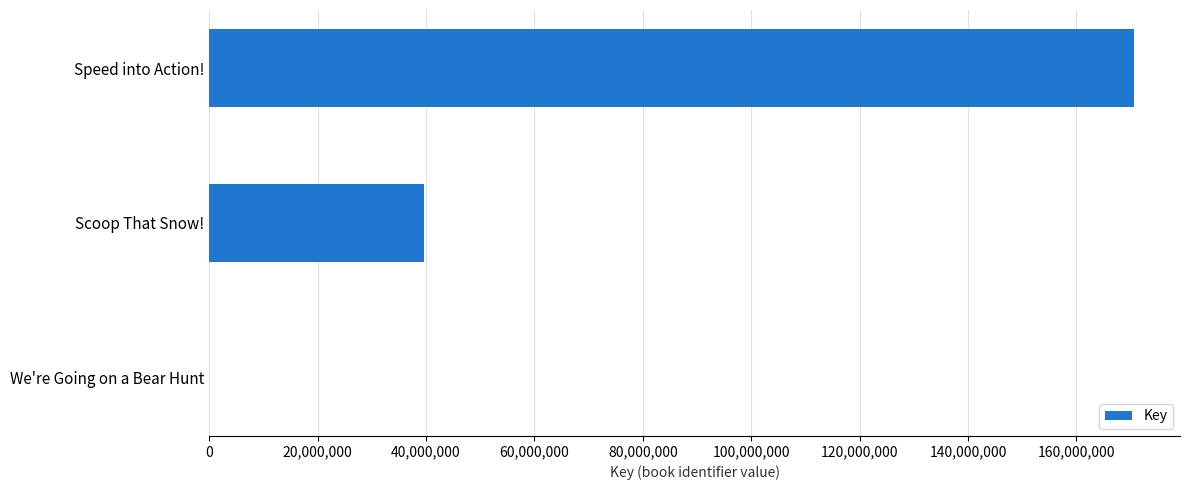

How many data points does each series have?

3